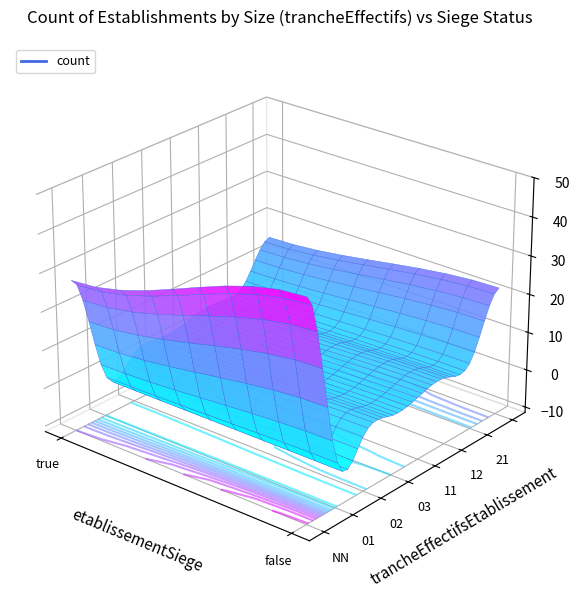

What is the difference between the 03 values at true and false?

2